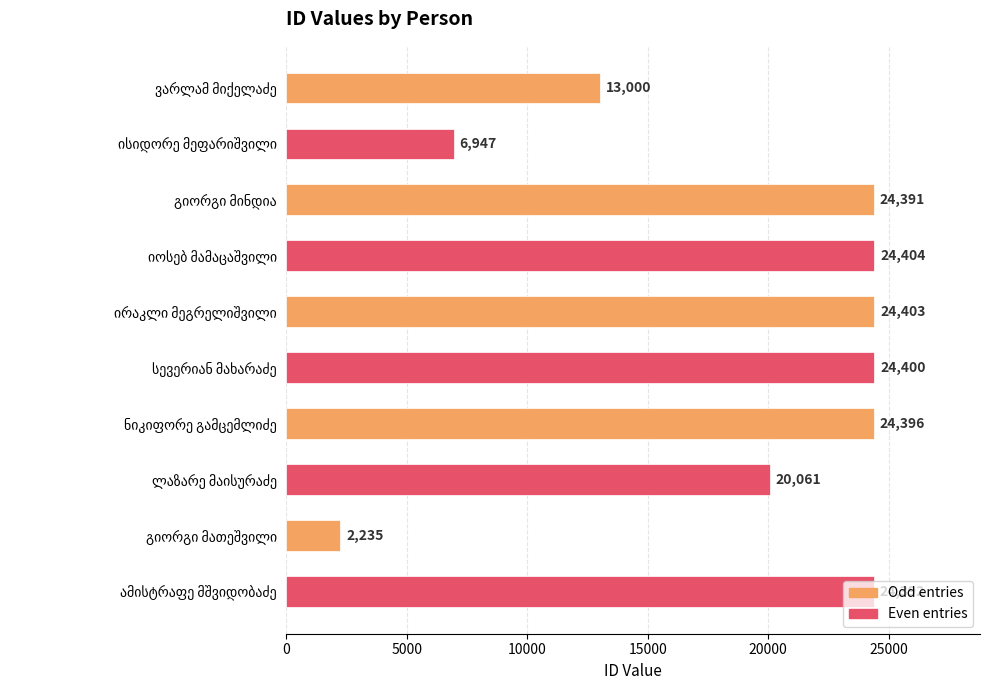

What is the minimum value shown in the chart?

2235